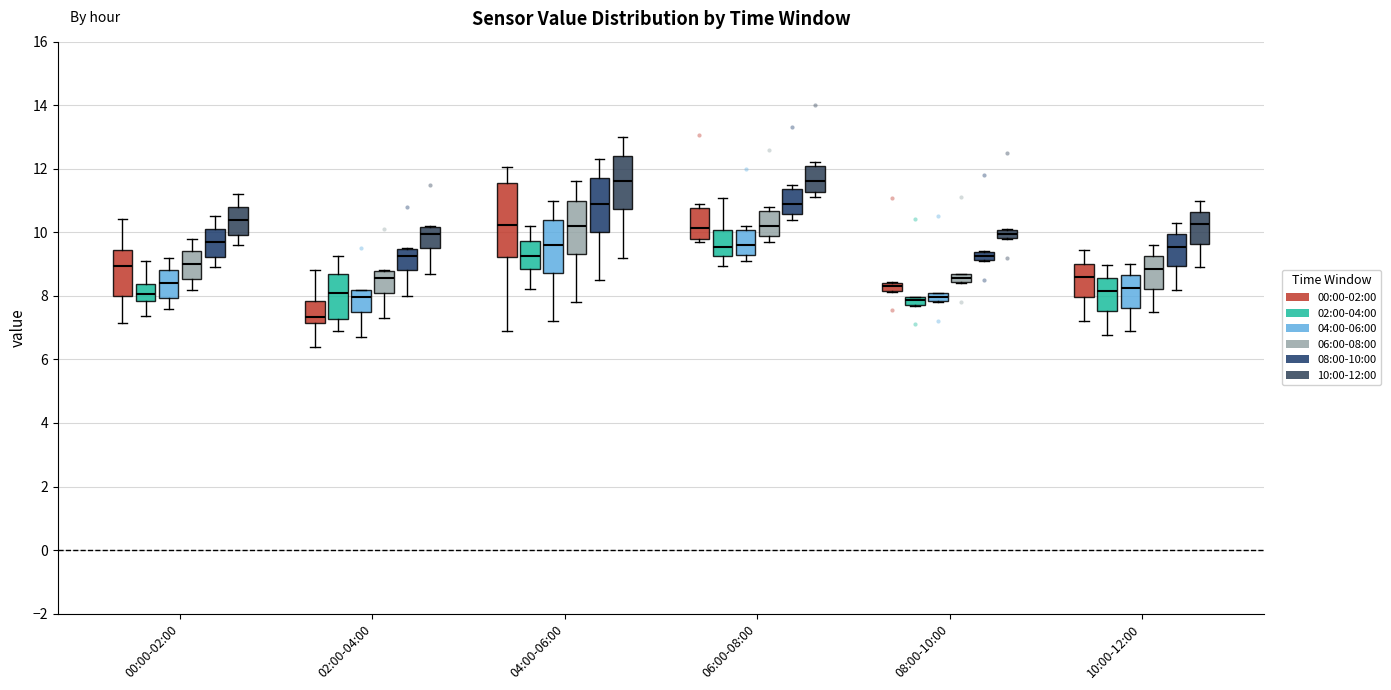

Where is the upper edge of the box for 06:00-08:00 (10:00-12:00) on the y-axis? The values are not printed on the chart, so give them approximately, as read against the axis.

12.0